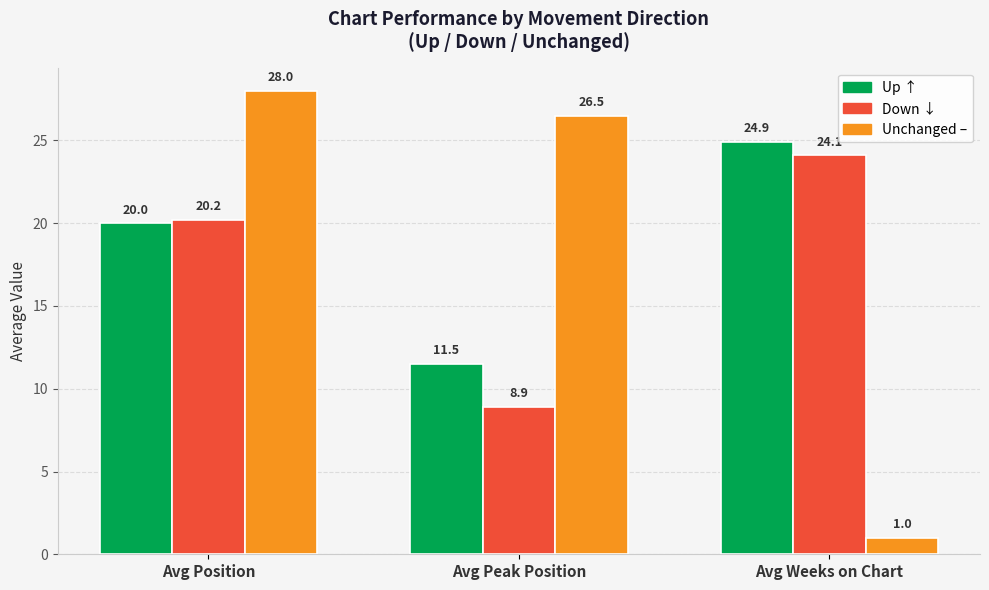

What is the difference between the highest and lowest values at Avg Position?

8.0